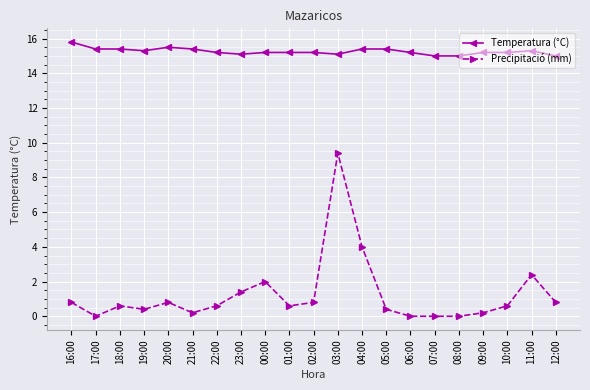

True or false: Temperatura (°C) and Precipitació (mm) intersect in this chart.

False